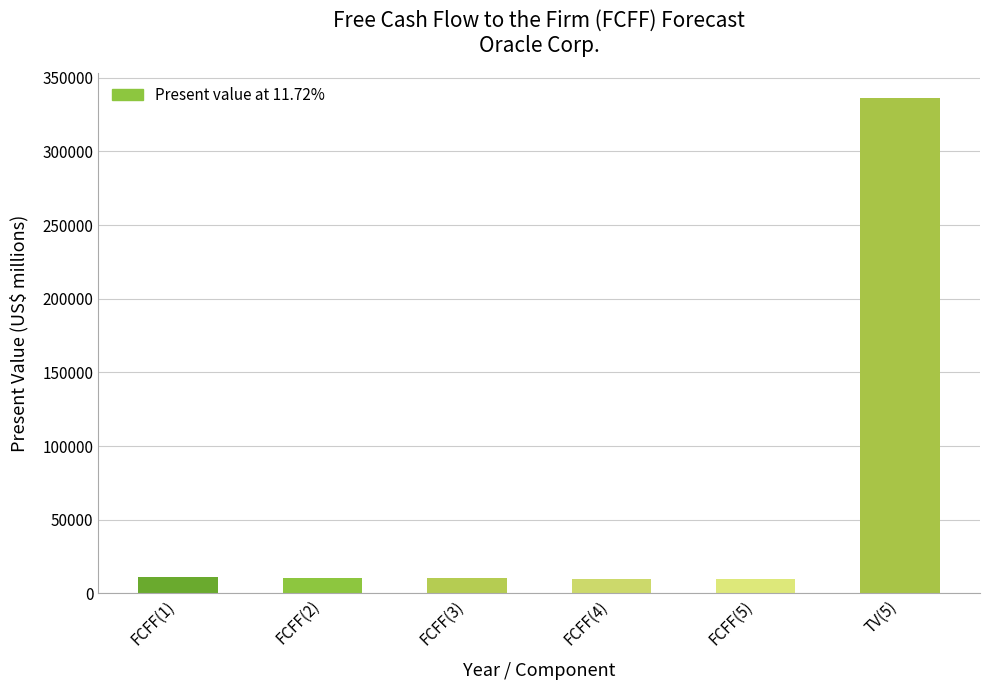

What is the greatest value displayed?

336295